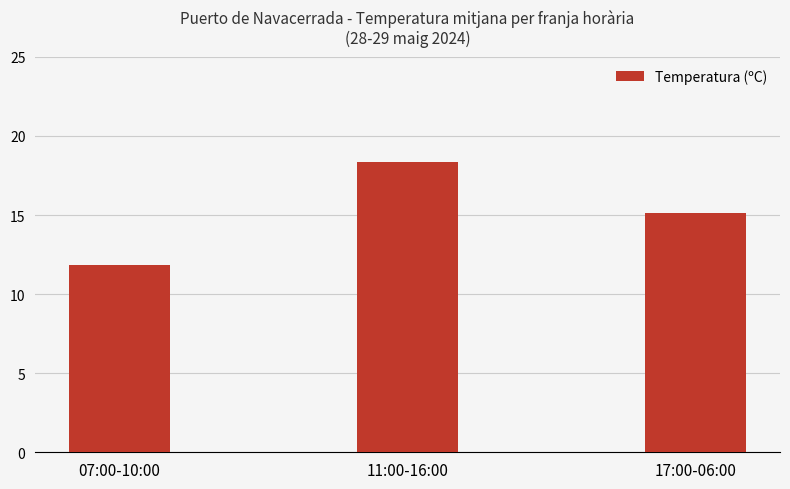

Which label corresponds to the smallest value in the chart?

07:00-10:00